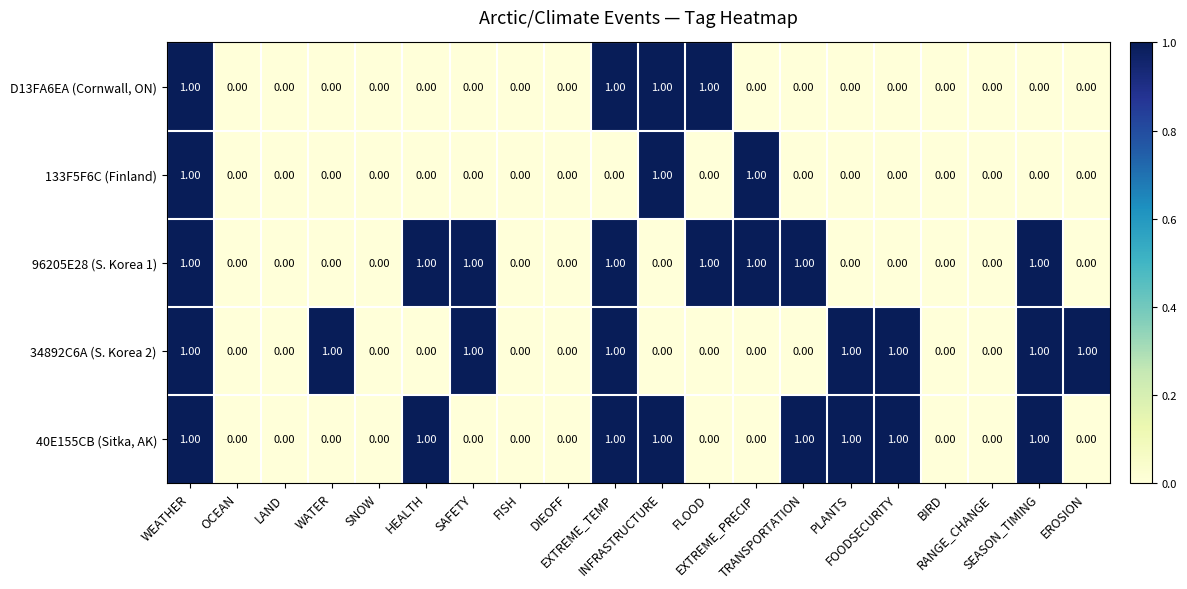

What is the sum of all D13FA6EA (Cornwall, ON) values?

4